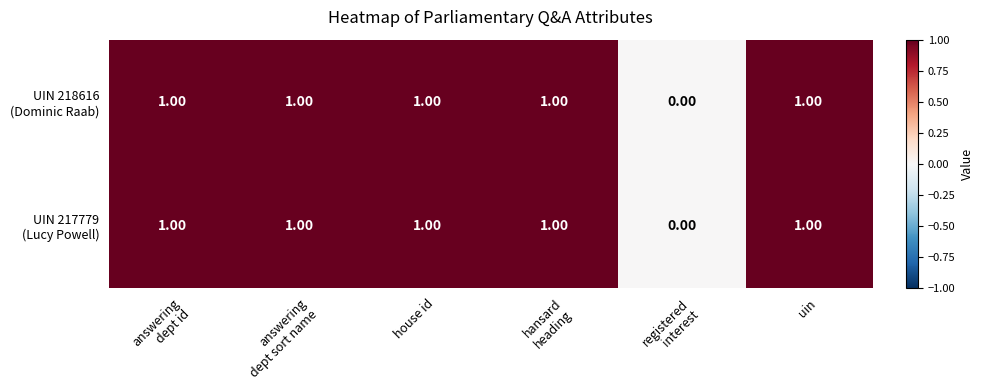

Between answering dept sort name and registered interest, which series saw the biggest shift?

UIN 218616 (Dominic Raab)